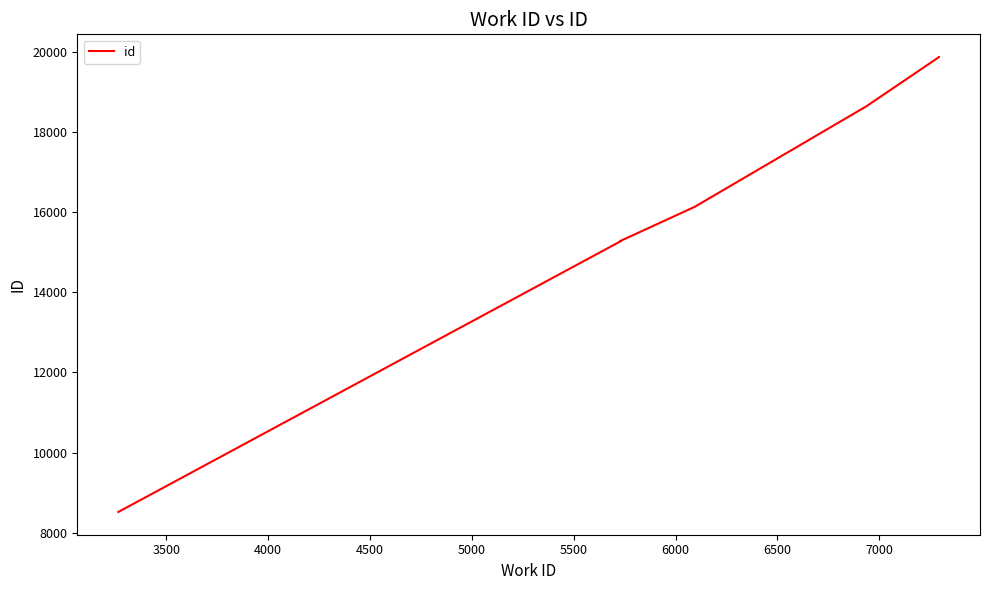

What is the difference between the maximum and minimum values?

11339